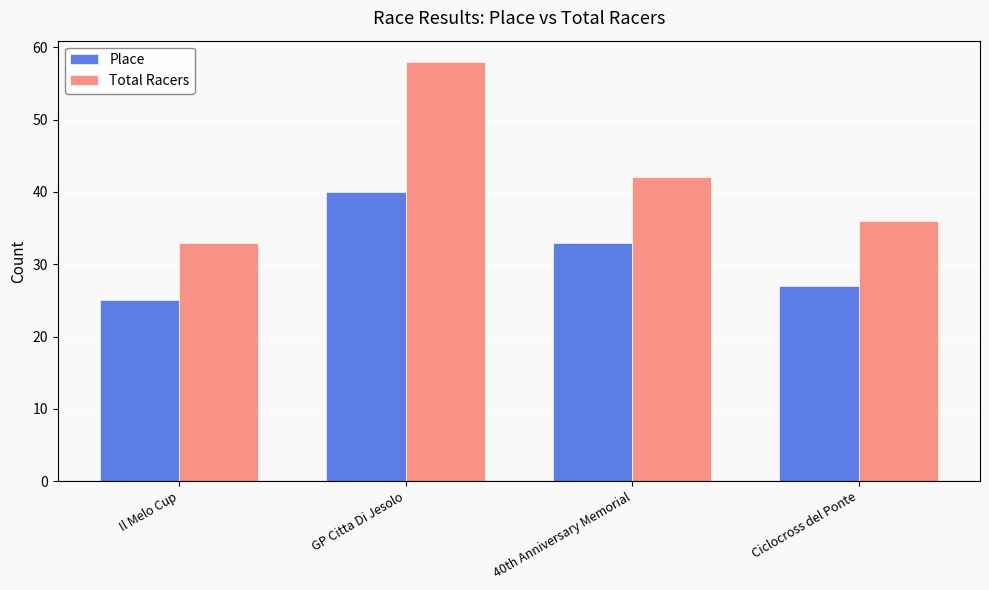

What is the average value of the Place series?

31